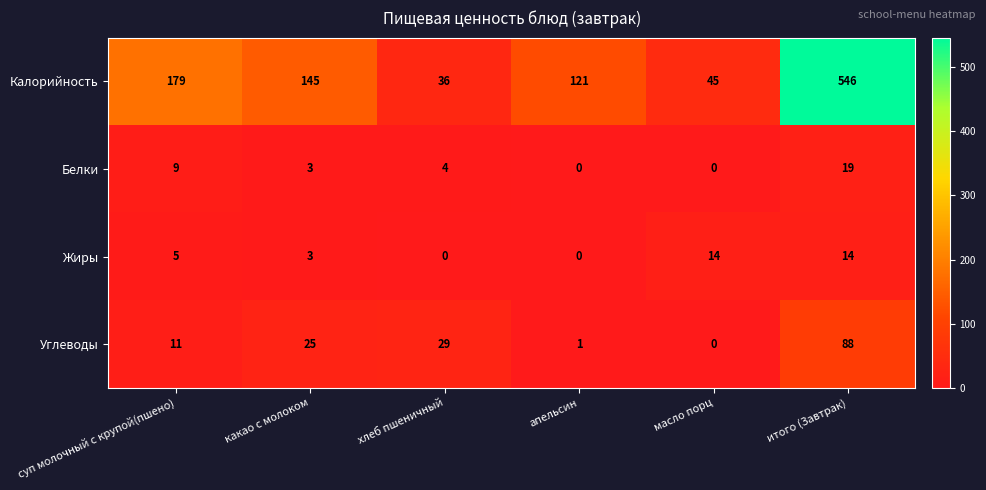

The Жиры series shows 9 at суп молочный с крупой(пшено). True or false?

False